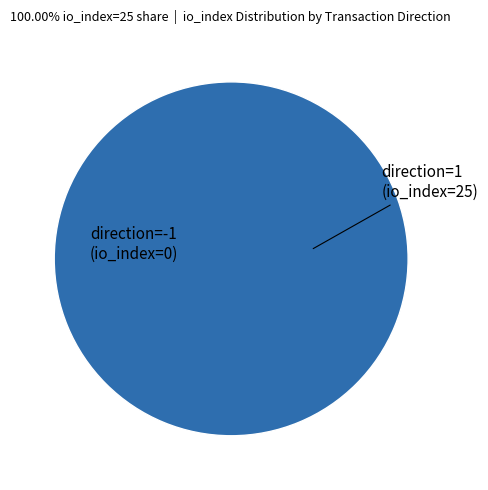

Which category has the smallest portion of the pie?

direction=-1 (io_index=0)